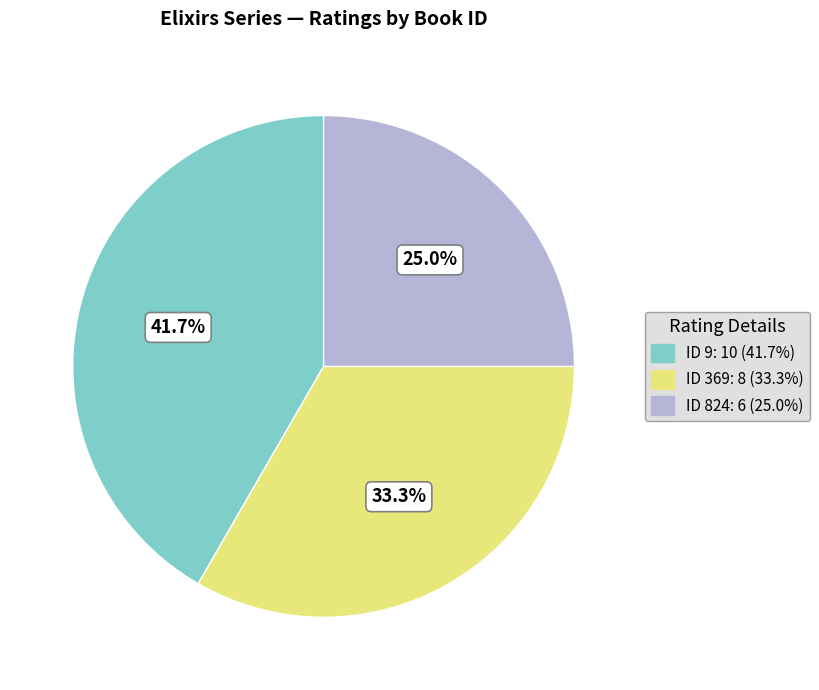

Which has a higher value, ID 369: 8 (33.3%) or ID 9: 10 (41.7%)?

ID 9: 10 (41.7%)